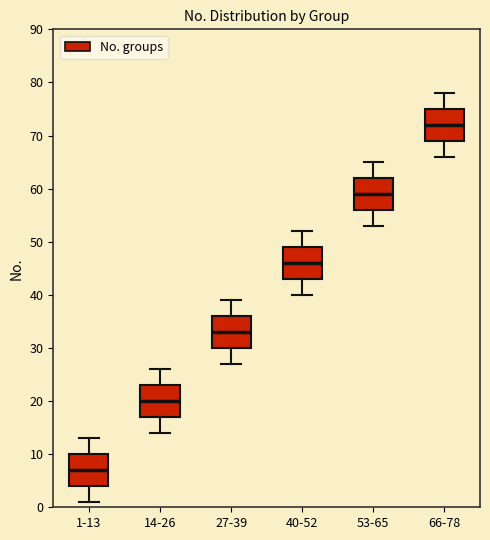

Reading left to right, read every box against the y-axis: the position of its median line, the range the box covers, and the ends of its whiskers. The values are not printed on the chart, so give them approximately, as read against the axis.

1-13: median 7, box 4 to 10, whiskers 1 to 13
14-26: median 20, box 17 to 23, whiskers 14 to 26
27-39: median 33, box 30 to 36, whiskers 27 to 39
40-52: median 46, box 43 to 49, whiskers 40 to 52
53-65: median 59, box 56 to 62, whiskers 53 to 65
66-78: median 72, box 69 to 75, whiskers 66 to 78